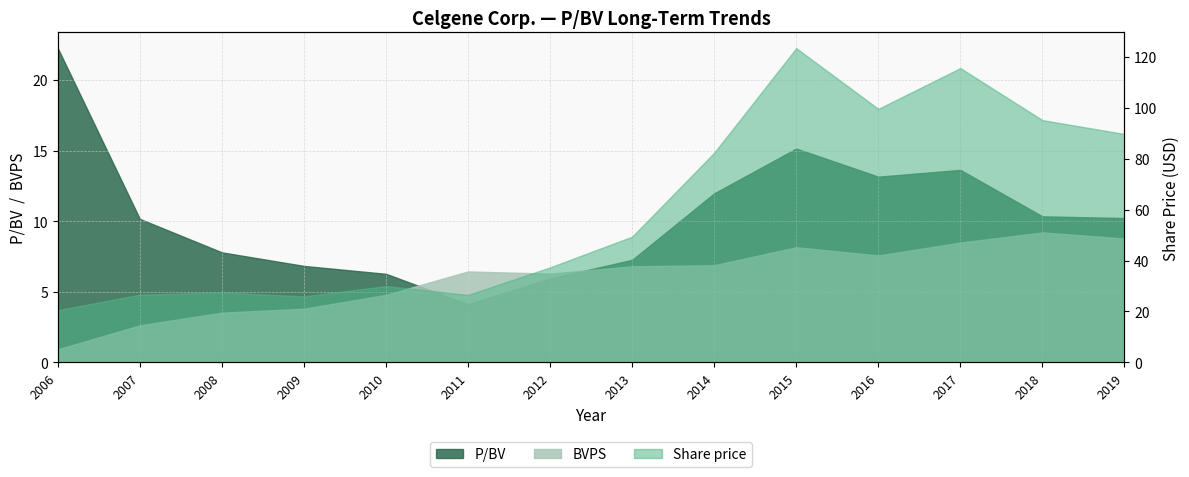

True or false: Share price has more than 2 interior local peaks.

True